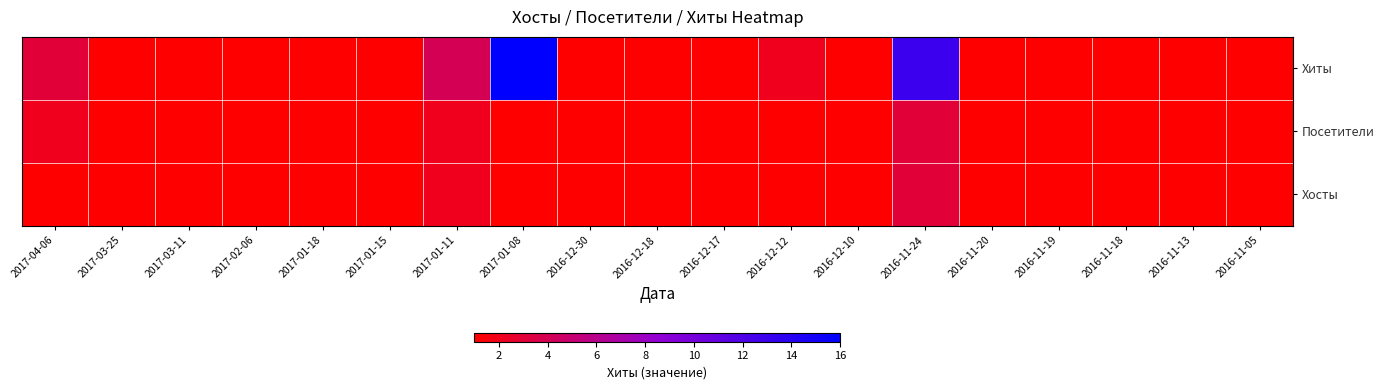

Reading left to right, what are all the values shown in this chart?

Хиты: 2017-04-06=3	2017-03-25=1	2017-03-11=1	2017-02-06=1	2017-01-18=1	2017-01-15=1	2017-01-11=4	2017-01-08=16	2016-12-30=1	2016-12-18=1	2016-12-17=1	2016-12-12=2	2016-12-10=1	2016-11-24=13	2016-11-20=1	2016-11-19=1	2016-11-18=1	2016-11-13=1	2016-11-05=1
Посетители: 2017-04-06=2	2017-03-25=1	2017-03-11=1	2017-02-06=1	2017-01-18=1	2017-01-15=1	2017-01-11=2	2017-01-08=1	2016-12-30=1	2016-12-18=1	2016-12-17=1	2016-12-12=1	2016-12-10=1	2016-11-24=3	2016-11-20=1	2016-11-19=1	2016-11-18=1	2016-11-13=1	2016-11-05=1
Хосты: 2017-04-06=1	2017-03-25=1	2017-03-11=1	2017-02-06=1	2017-01-18=1	2017-01-15=1	2017-01-11=2	2017-01-08=1	2016-12-30=1	2016-12-18=1	2016-12-17=1	2016-12-12=1	2016-12-10=1	2016-11-24=3	2016-11-20=1	2016-11-19=1	2016-11-18=1	2016-11-13=1	2016-11-05=1